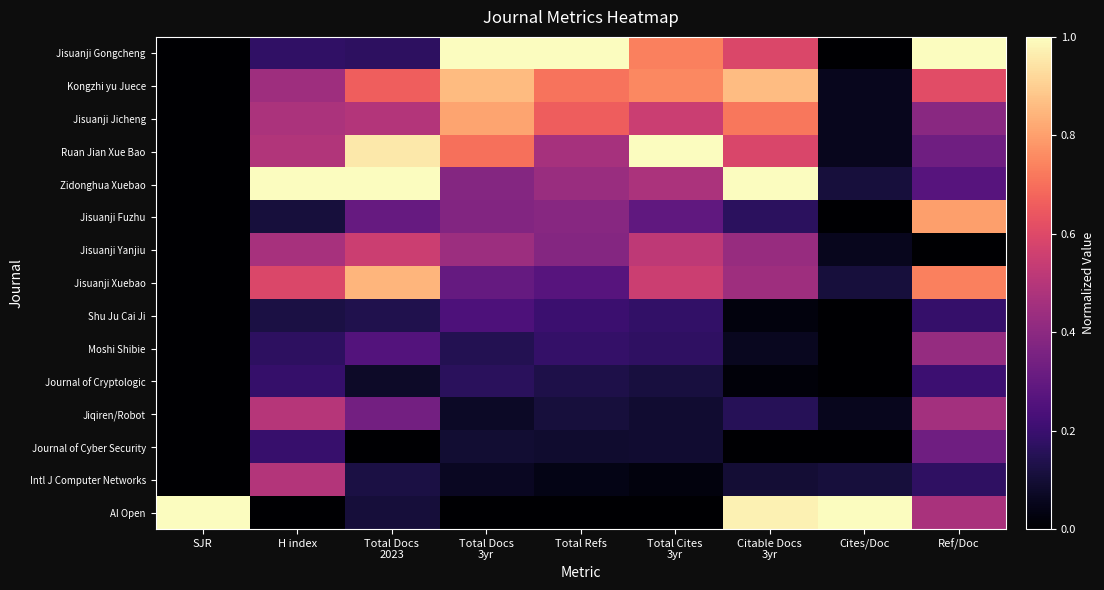

Count the number of data series in this chart.

15